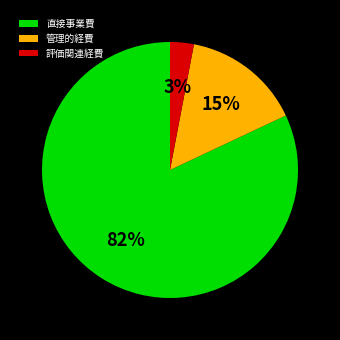

To the nearest percent, what portion does 管理的経費 represent?

15%